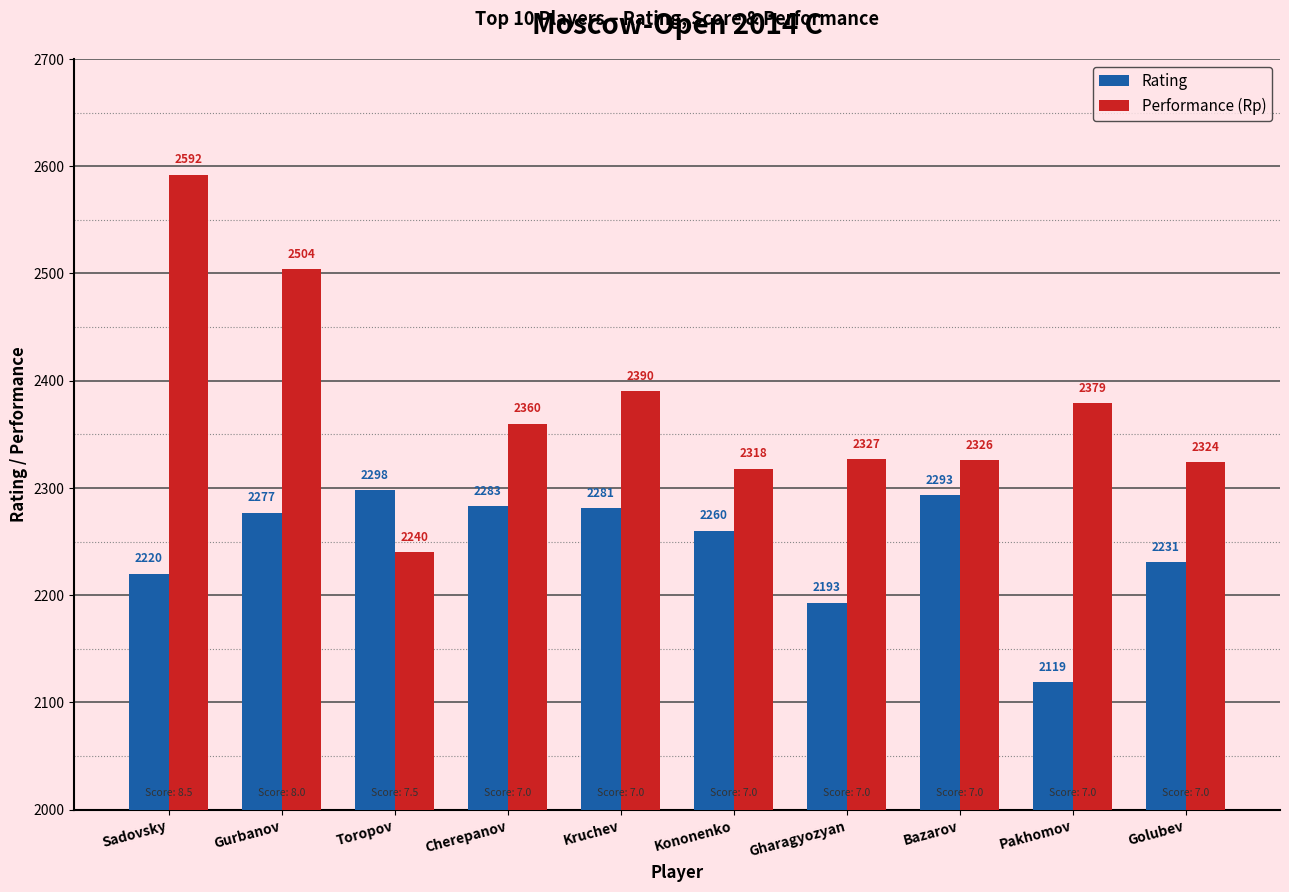

Rank the series by their maximum value, from highest to lowest.

Performance (Rp), Rating